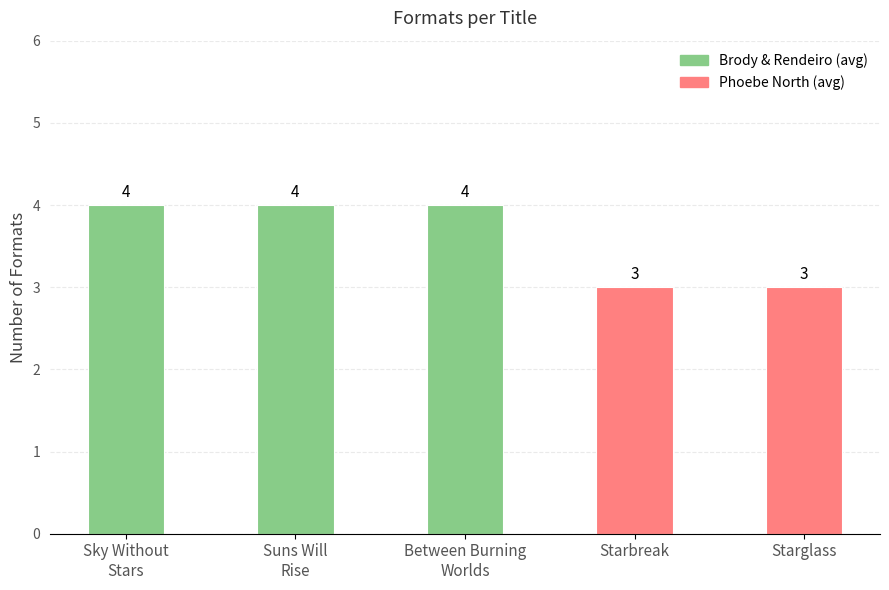

Which series has the largest range (max minus min)?

Brody & Rendeiro